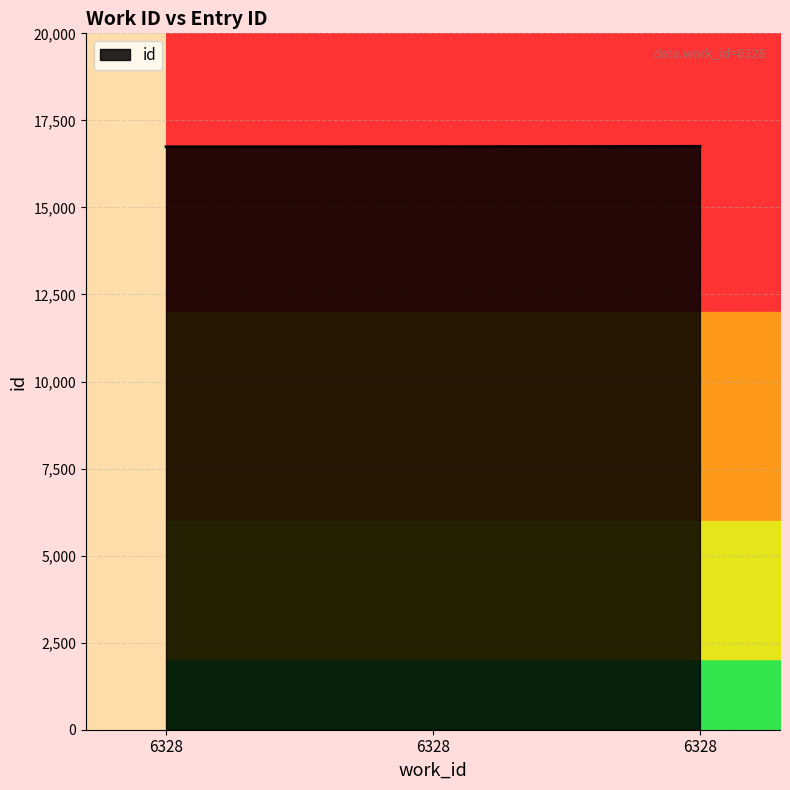

Reading right to left, list all the values displayed in this chart.

16755	16744	16742